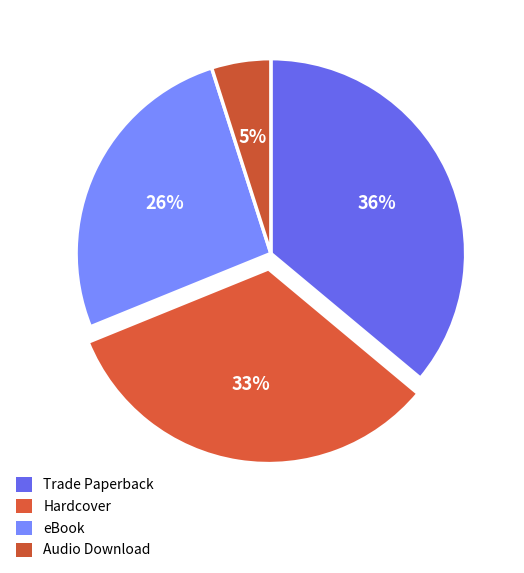

To the nearest percent, what portion does Hardcover represent?

33%